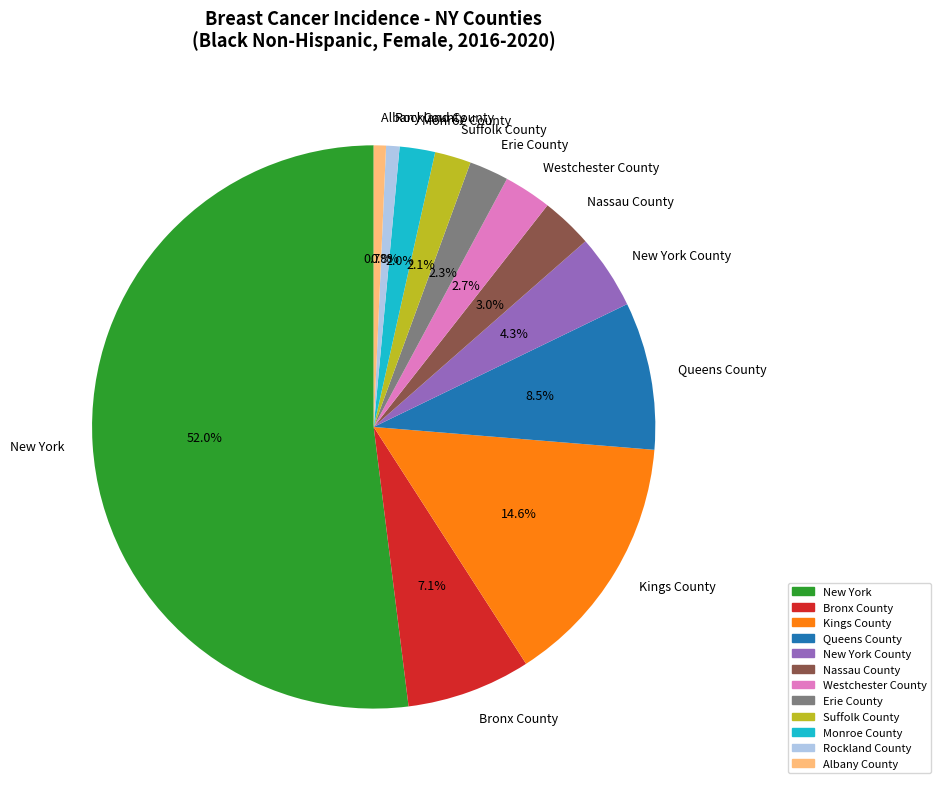

True or false: Albany County accounts for 10% of the total.

False